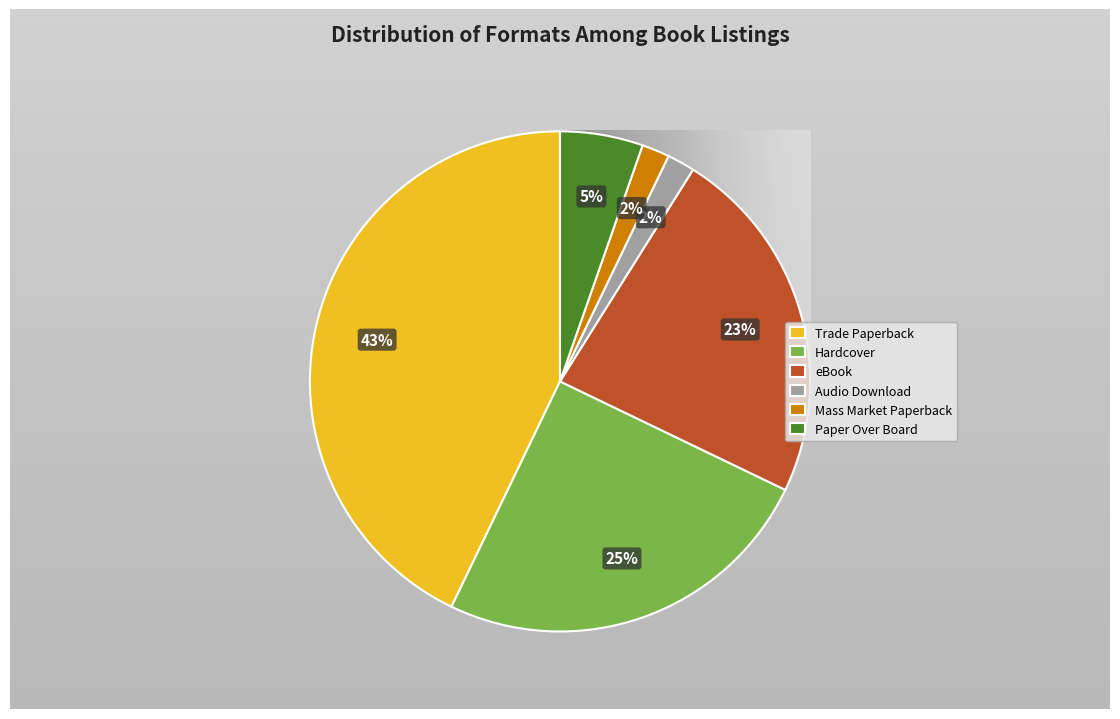

To the nearest percent, what is the average slice percentage?

17%